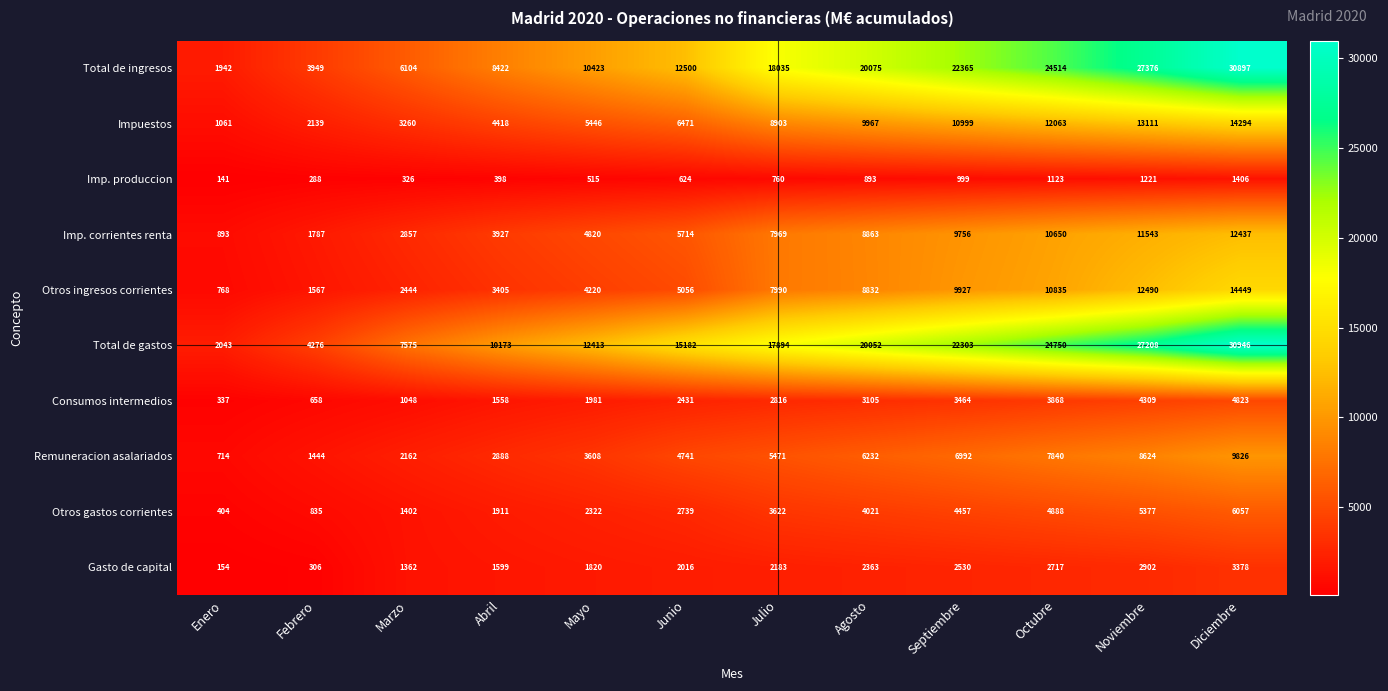

Which label corresponds to the largest value in the chart?

Diciembre